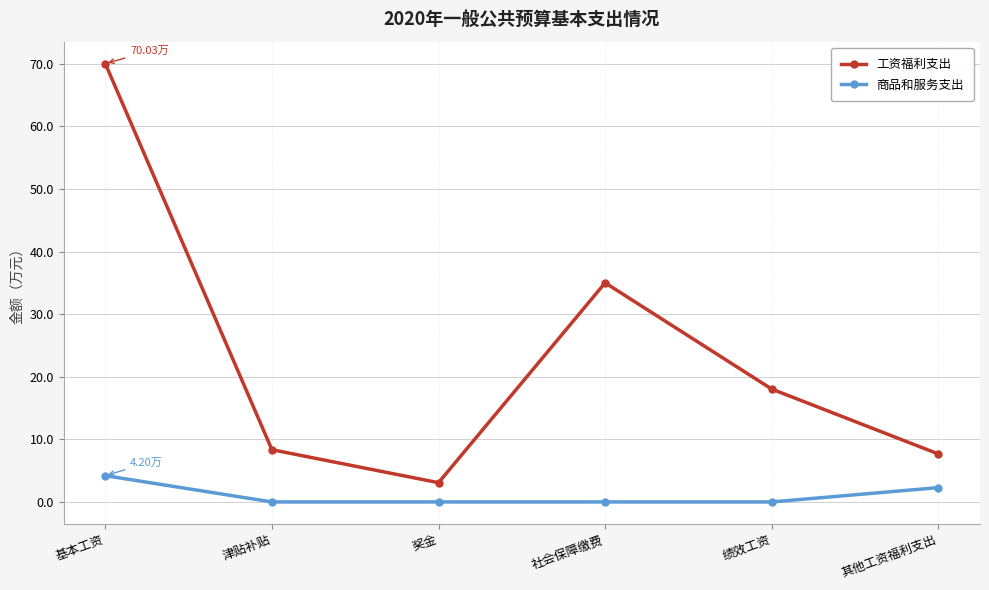

What is the average value of the 工资福利支出 series?

23.7